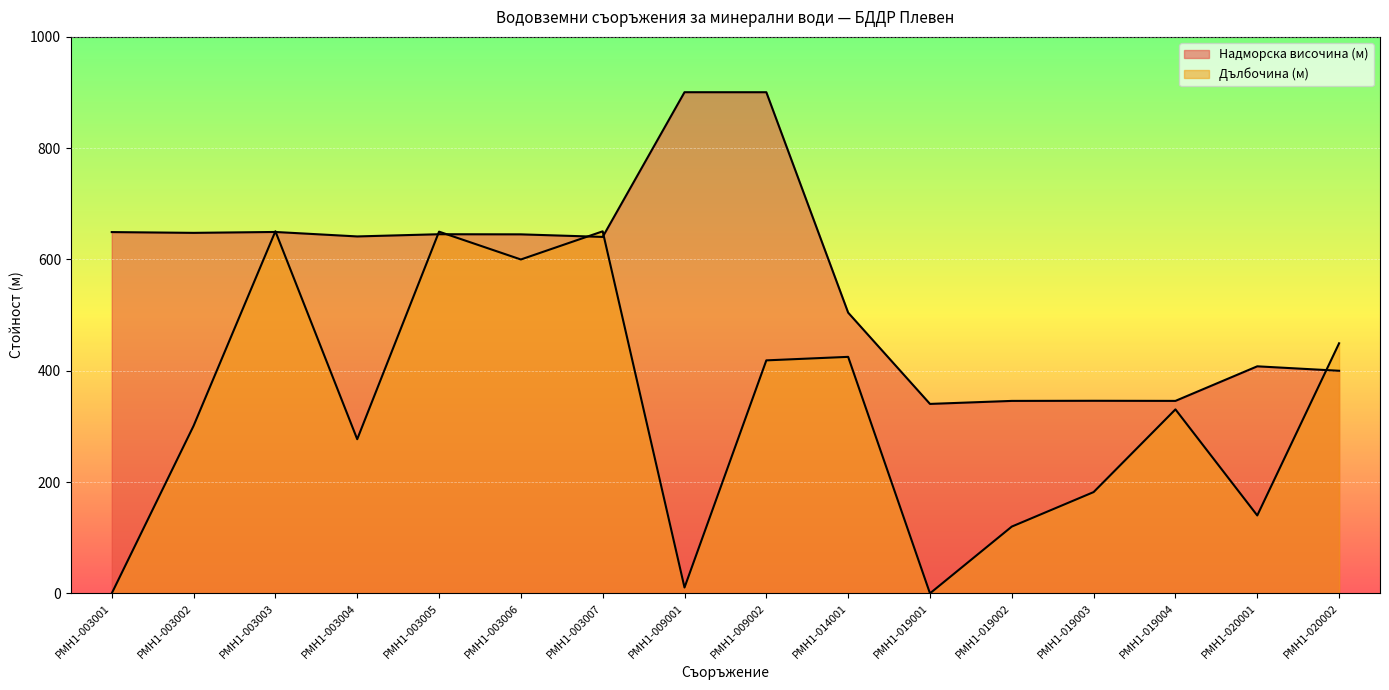

Reading left to right, what are all the values shown in this chart?

Надморска височина (м): РМН1-003001=649.2	РМН1-003002=647.8	РМН1-003003=649.4	РМН1-003004=641.4	РМН1-003005=645.4	РМН1-003006=645.1	РМН1-003007=640.5	РМН1-009001=900.6	РМН1-009002=900.6	РМН1-014001=504.5	РМН1-019001=340.4	РМН1-019002=345.9	РМН1-019003=346.1	РМН1-019004=345.9	РМН1-020001=408.0	РМН1-020002=400.0
Дълбочина (м): РМН1-003001=0.0	РМН1-003002=301.0	РМН1-003003=650.7	РМН1-003004=277.0	РМН1-003005=650.0	РМН1-003006=600.0	РМН1-003007=650.6	РМН1-009001=10.5	РМН1-009002=418.7	РМН1-014001=425.0	РМН1-019001=0.0	РМН1-019002=120.0	РМН1-019003=182.0	РМН1-019004=330.6	РМН1-020001=140.0	РМН1-020002=449.4